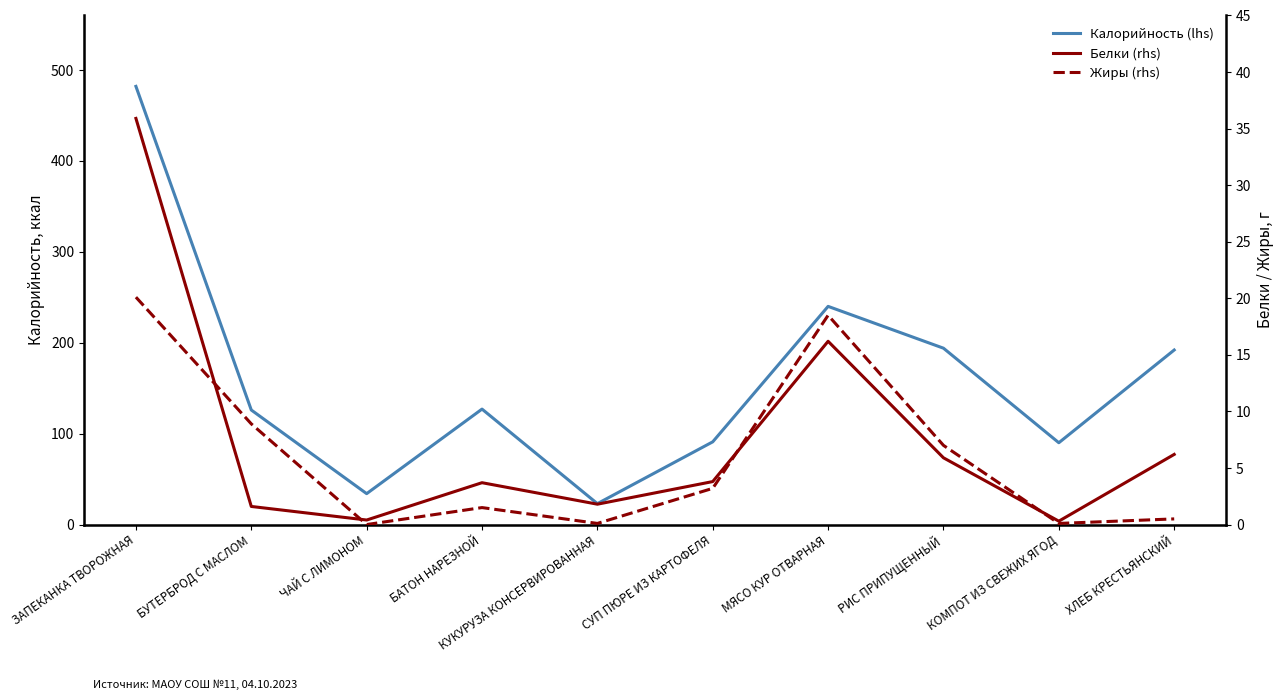

Reading left to right, list all the values displayed in this chart.

Калорийность (lhs): 482.0	126.0	34.0	127.0	23.0	91.0	240.0	194.0	90.0	192.0
Белки (rhs): 35.9	1.6	0.4	3.7	1.8	3.8	16.2	5.9	0.3	6.2
Жиры (rhs): 20.1	8.9	0.0	1.5	0.1	3.2	18.5	7.0	0.1	0.5